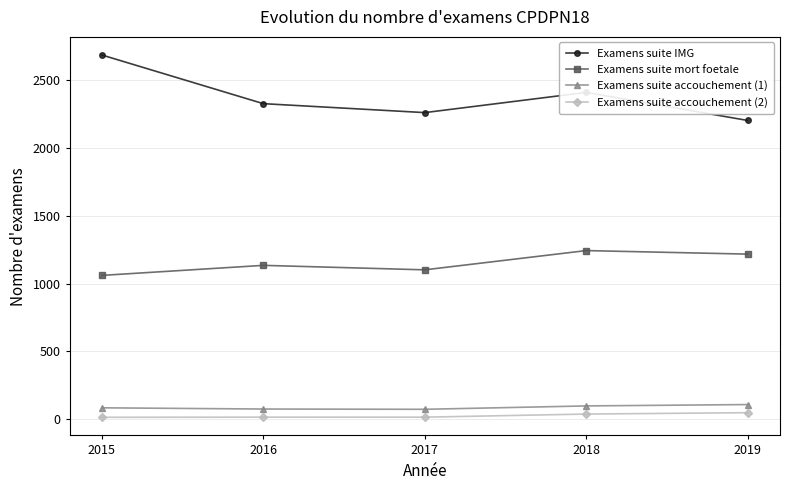

True or false: Examens suite accouchement (1) has more than 2 points higher than both neighbors.

False